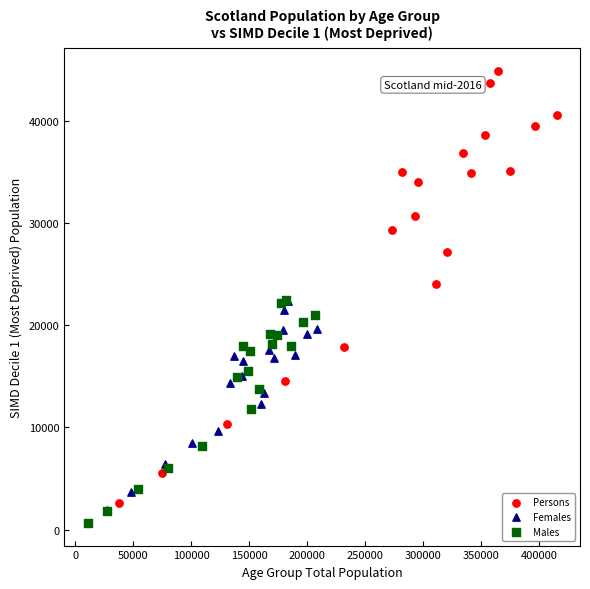

Which series reaches the maximum Y coordinate?

Persons